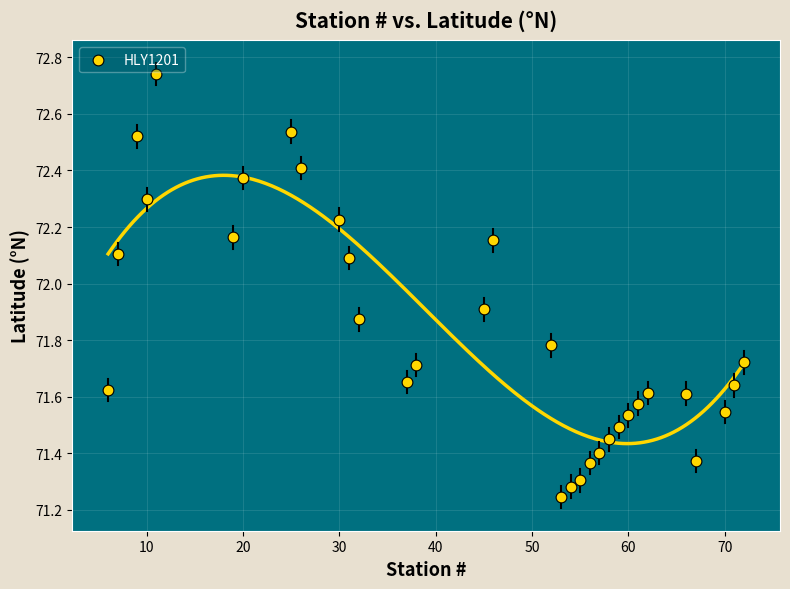

What is the range of Y values (max minus min)?

1.5